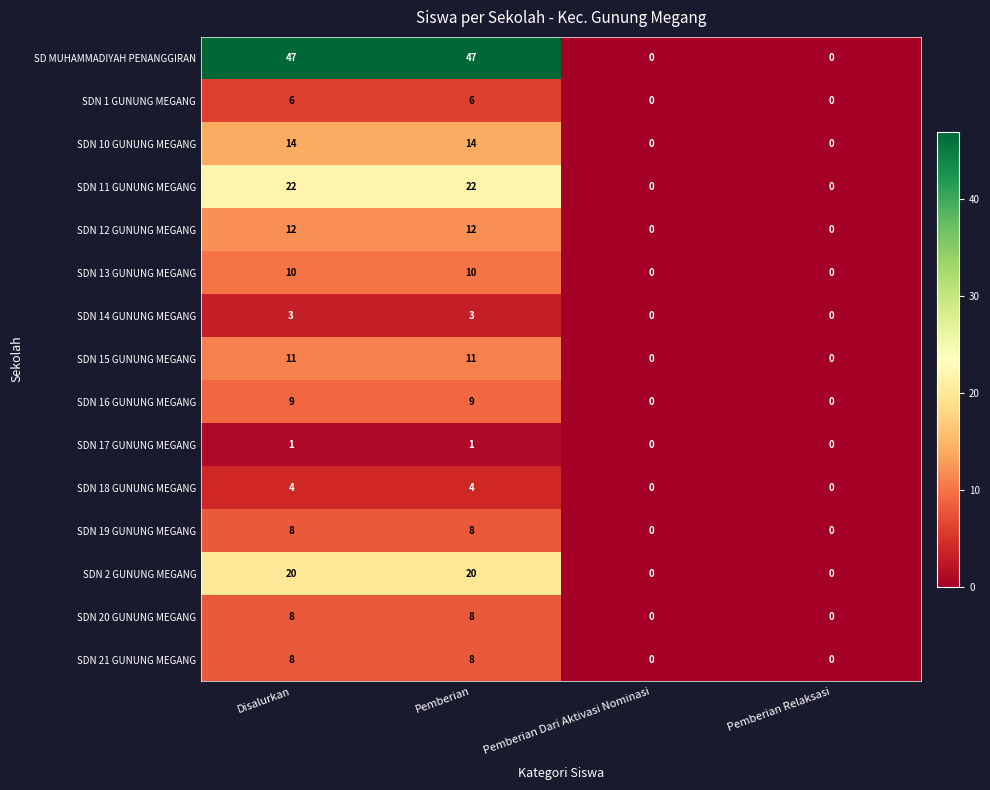

What is the greatest value displayed?

47